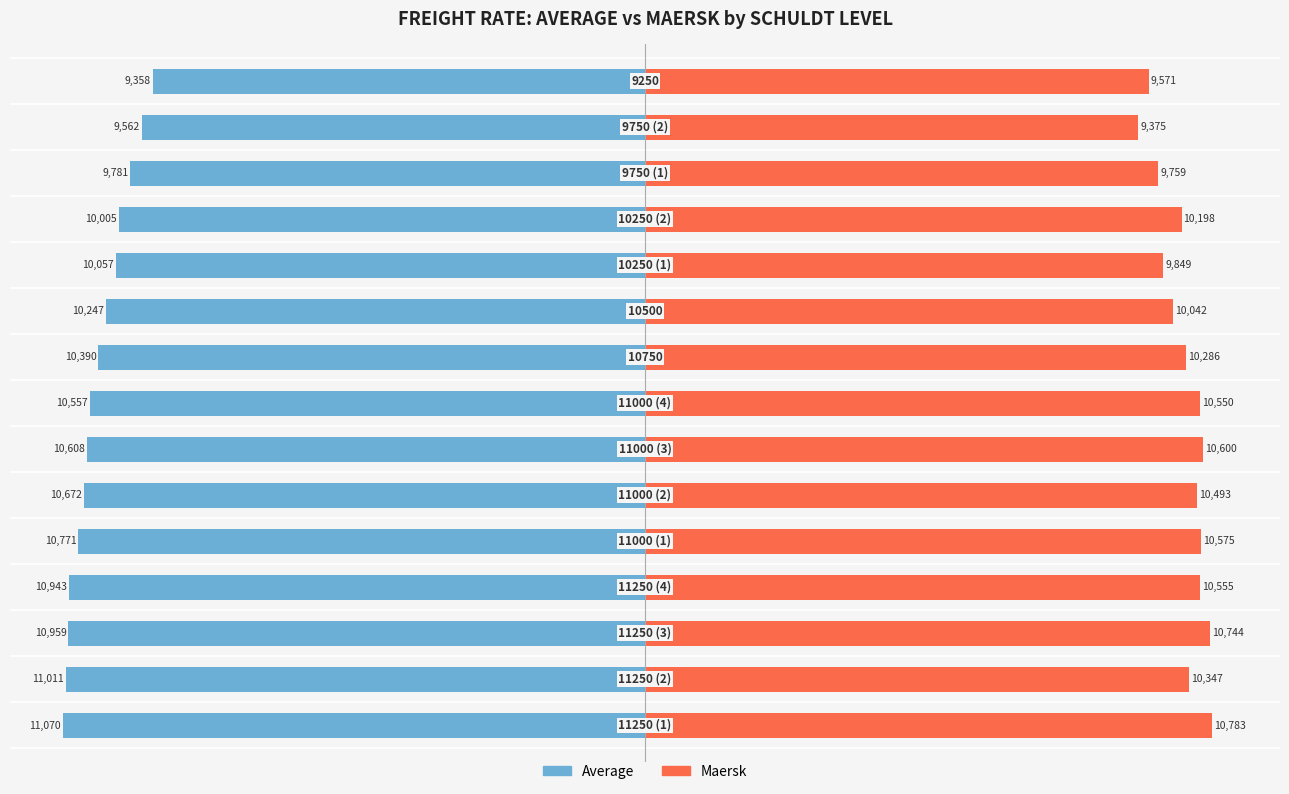

Which series has the largest range (max minus min)?

Average